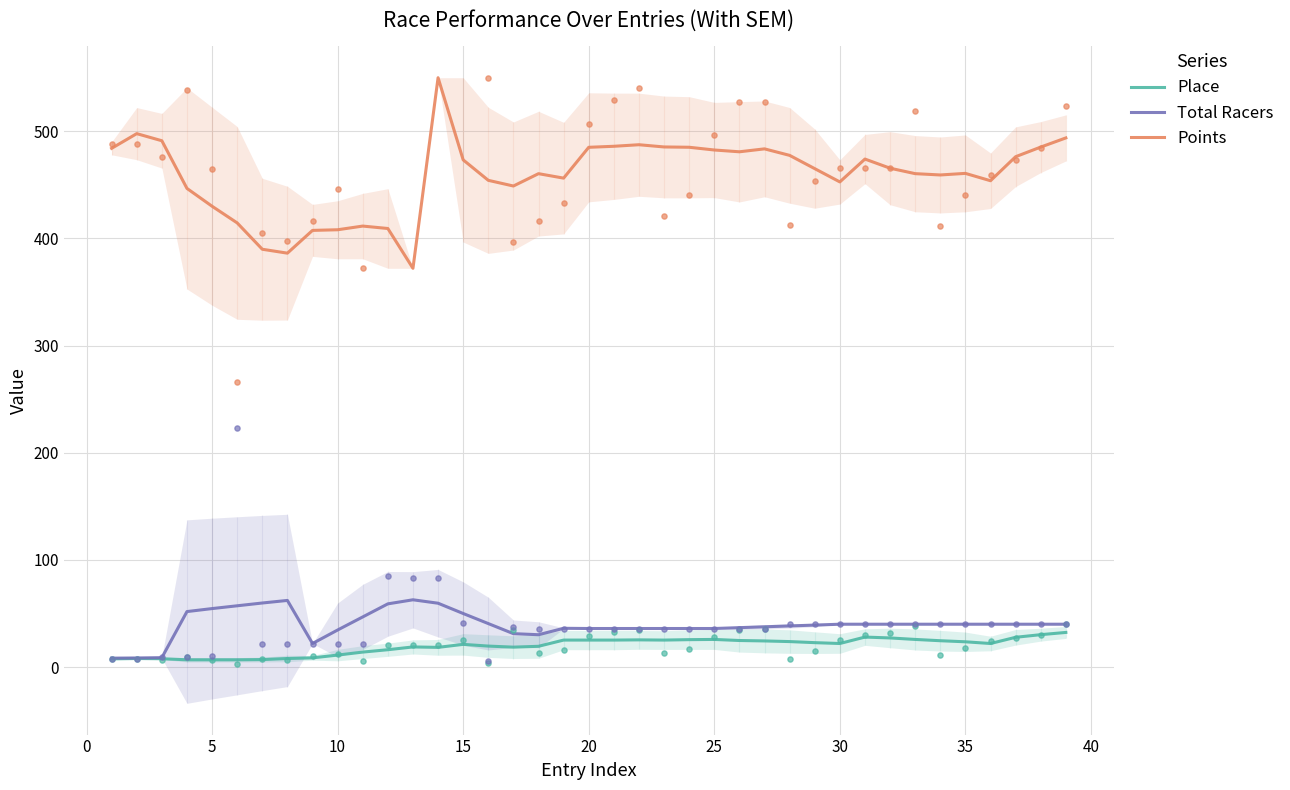

True or false: Points and Total Racers cross at least once.

False